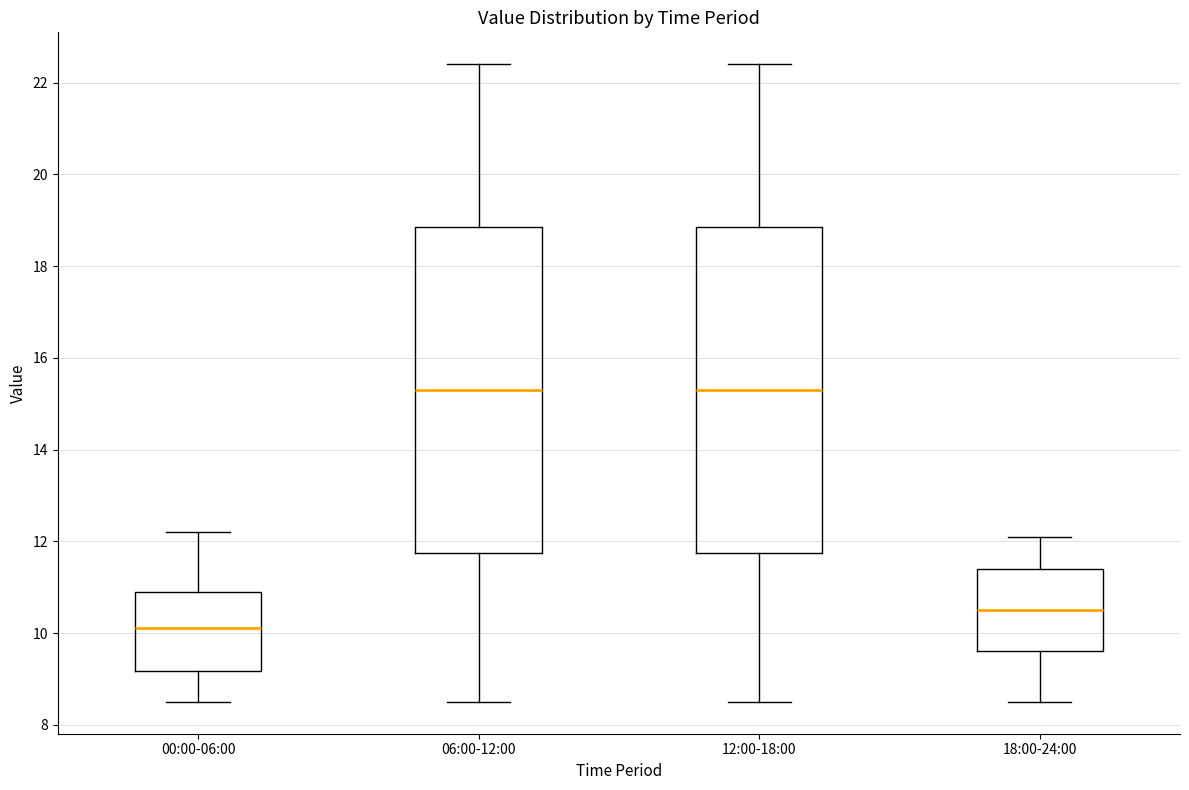

Reading left to right, read every box against the y-axis: the position of its median line, the range the box covers, and the ends of its whiskers. The values are not printed on the chart, so give them approximately, as read against the axis.

00:00-06:00: median 10.2, box 9.2 to 11.0, whiskers 8.6 to 12.2
06:00-12:00: median 15.4, box 11.8 to 18.8, whiskers 8.6 to 22.4
12:00-18:00: median 15.4, box 11.8 to 18.8, whiskers 8.6 to 22.4
18:00-24:00: median 10.6, box 9.6 to 11.4, whiskers 8.6 to 12.2